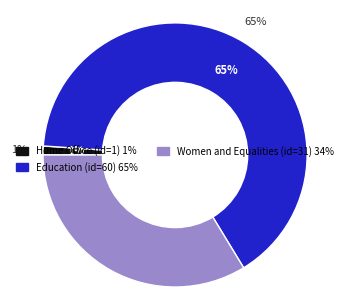

Between Home Office and Women and Equalities, which is larger?

Women and Equalities